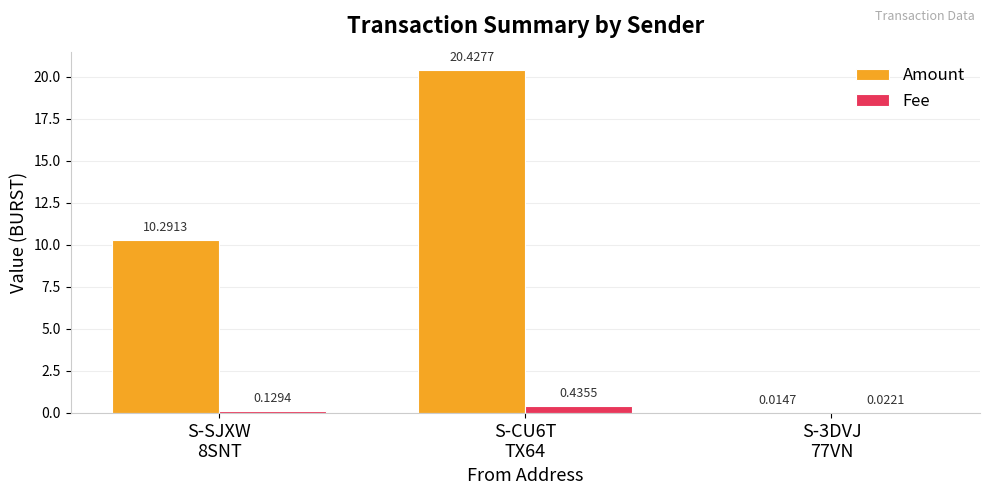

What is the greatest value displayed?

20.4